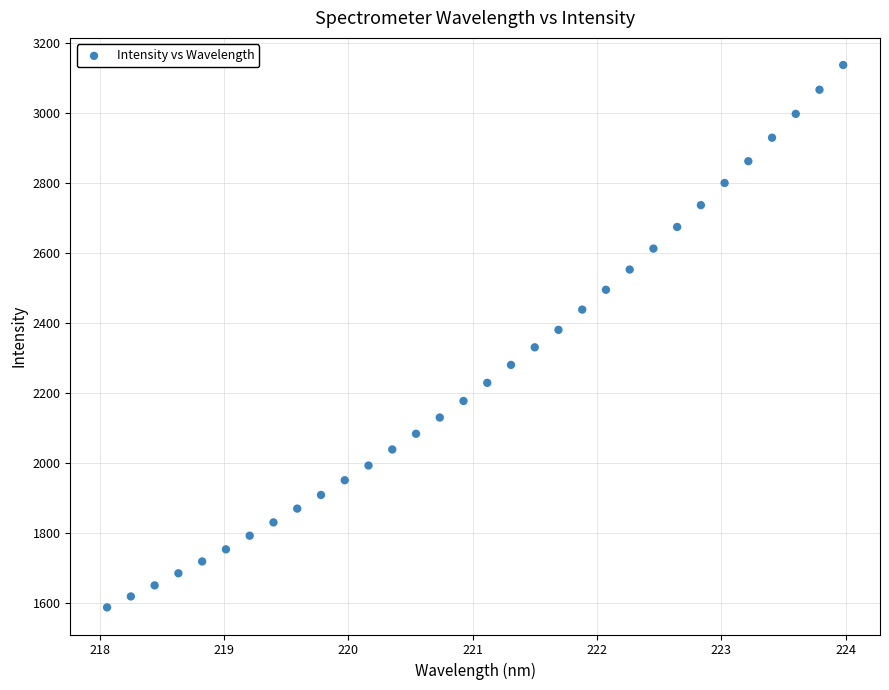

What is the range of Y values (max minus min)?

1548.8